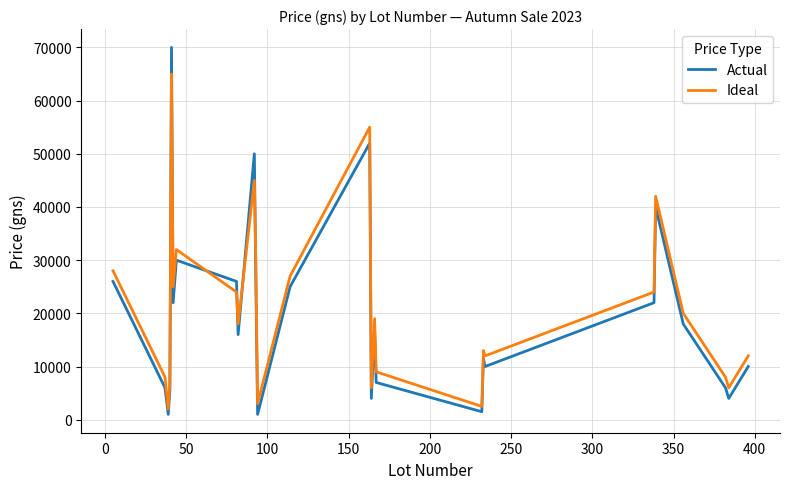

What is the sum of all Ideal values?

547500